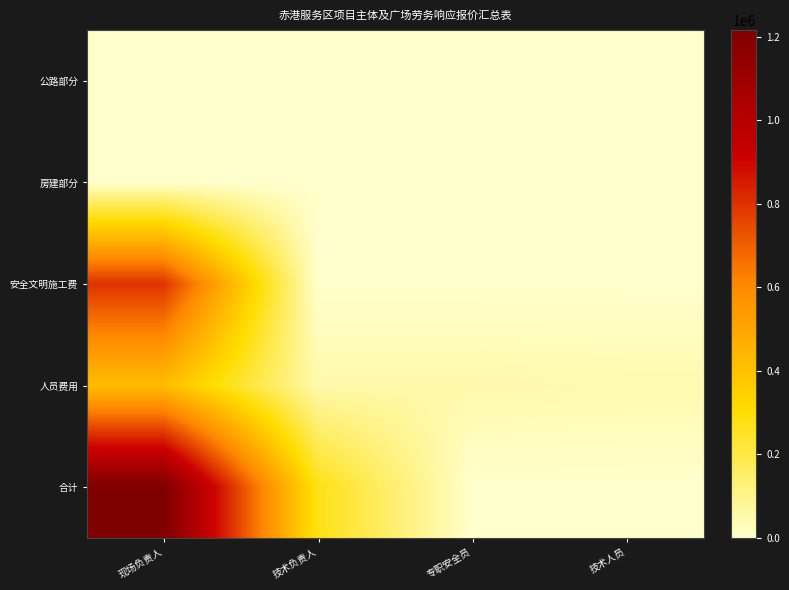

Which series has the largest total across all categories?

合计